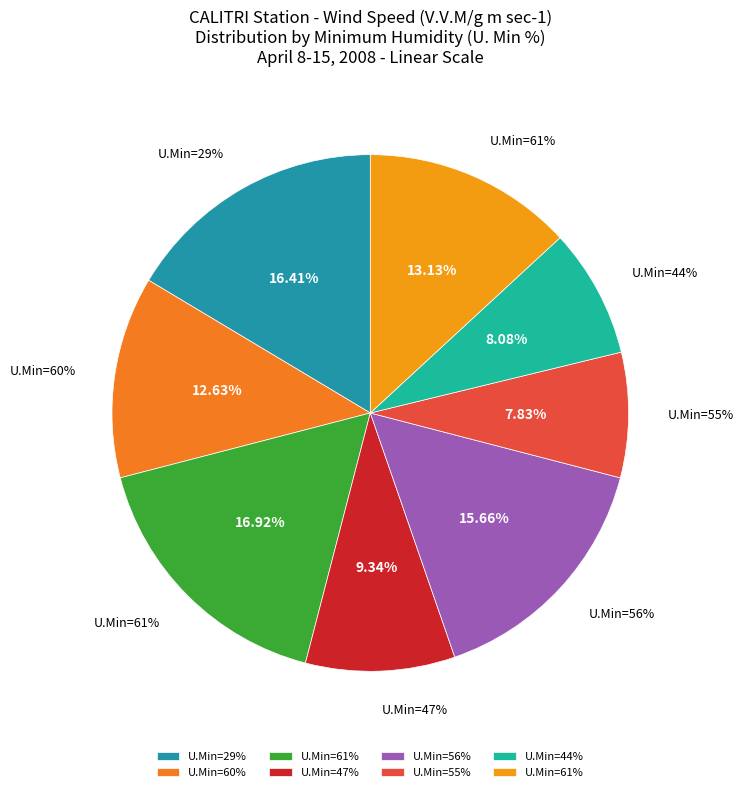

To the nearest percent, what is the difference between the 56 and 61 slice percentages?

1%